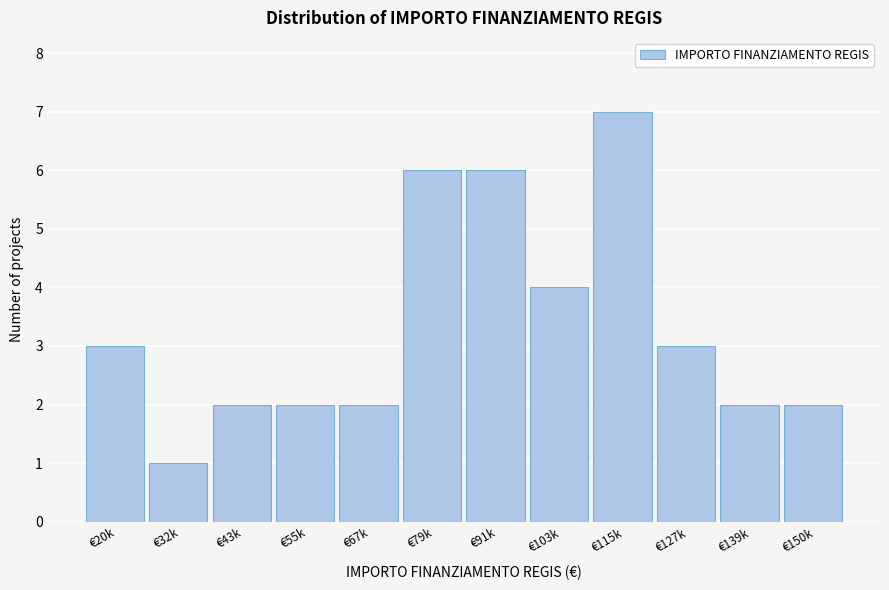

Reading left to right, extract all data points from this chart.

€20k=3	€32k=1	€43k=2	€55k=2	€67k=2	€79k=6	€91k=6	€103k=4	€115k=7	€127k=3	€139k=2	€150k=2